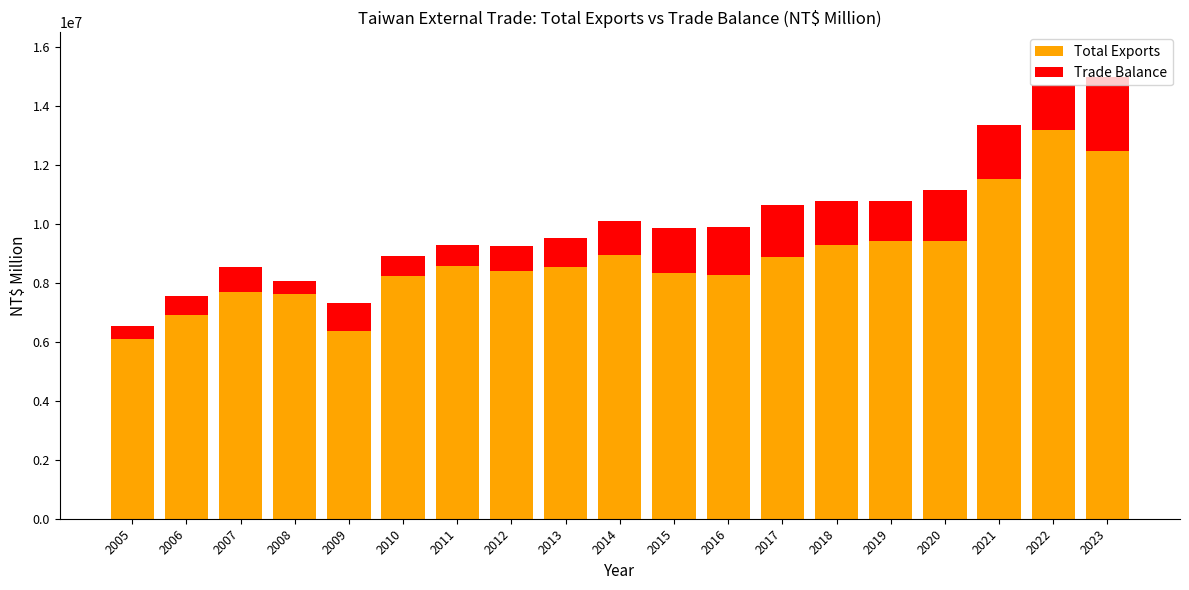

What is the total value across all series at 2023?

14999897